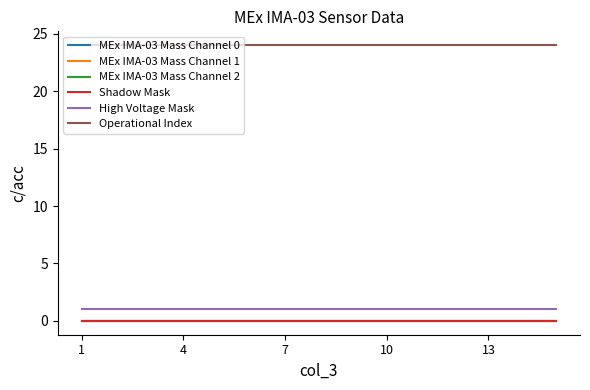

Does the chart have visible grid lines?

No